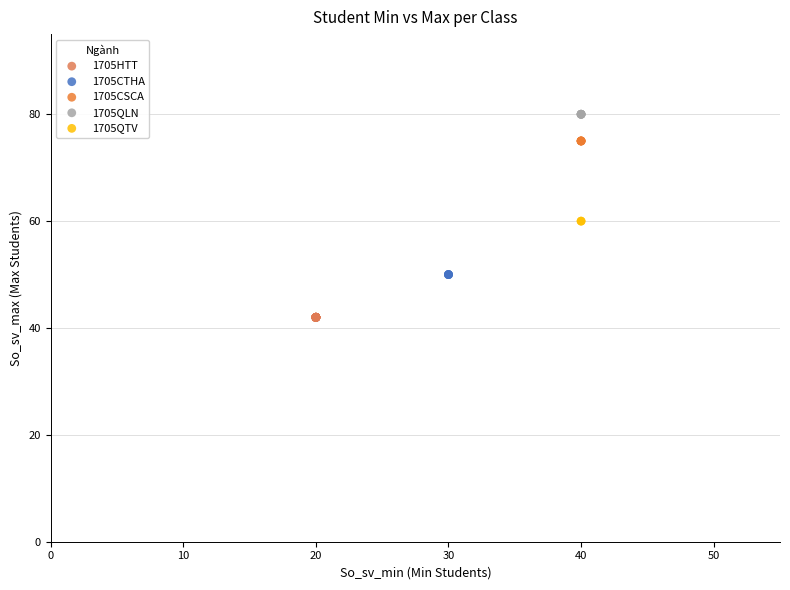

Which series reaches the maximum Y coordinate?

1705QLN